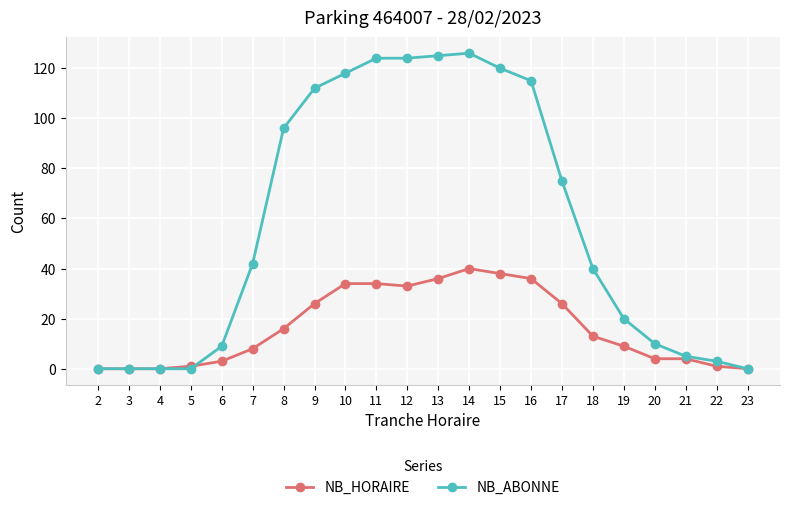

How many categories are shown in the chart?

22